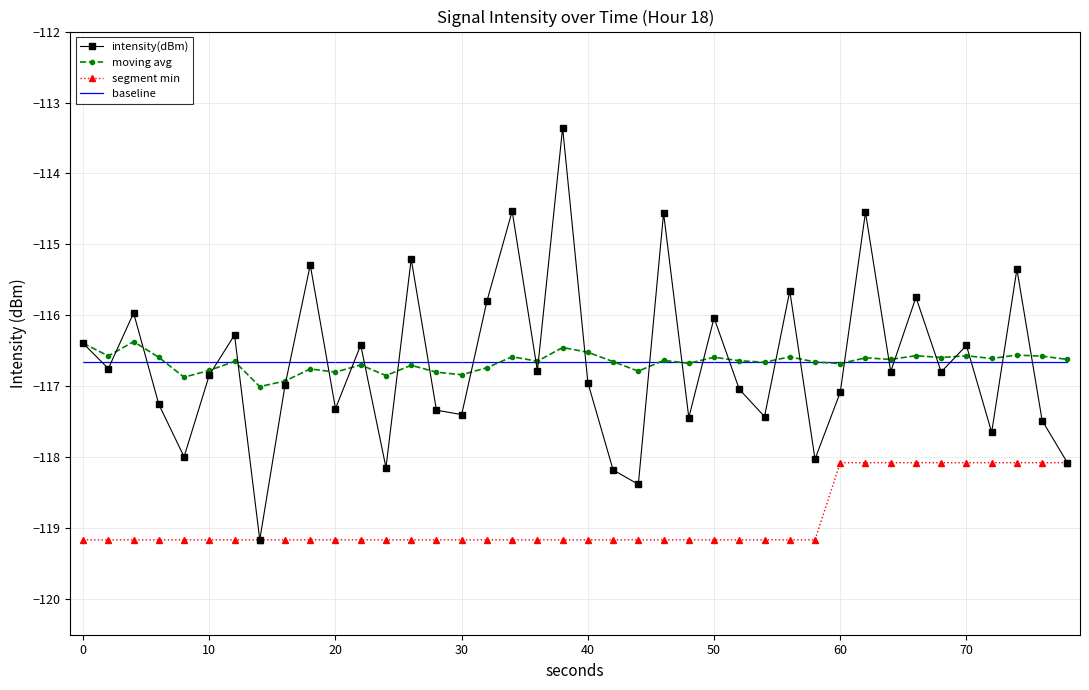

Which series has the largest range (max minus min)?

intensity(dBm)